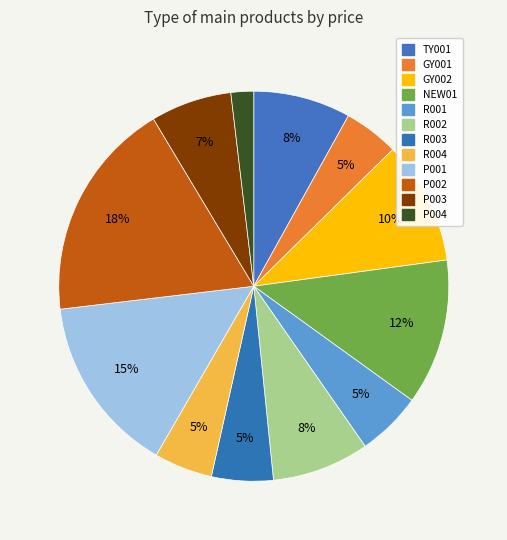

Does R002 account for over 50% of the chart?

No